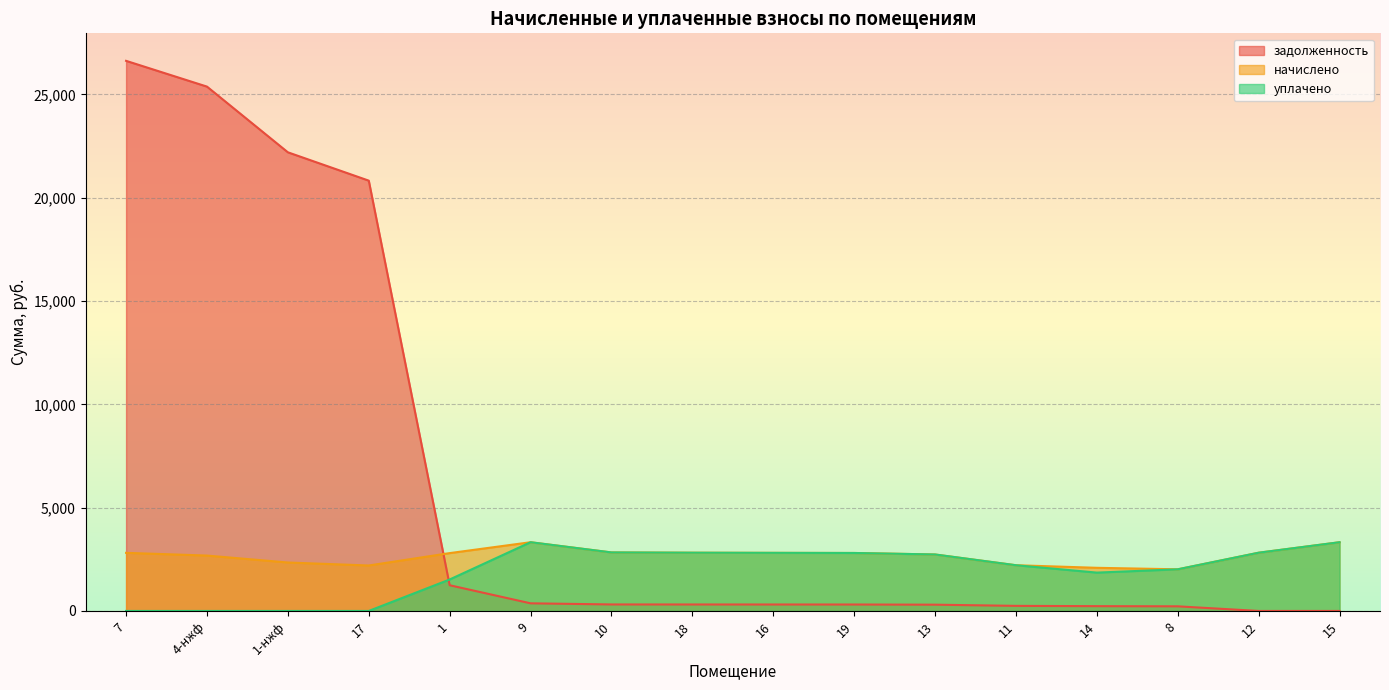

True or false: начислено and уплачено intersect in this chart.

False